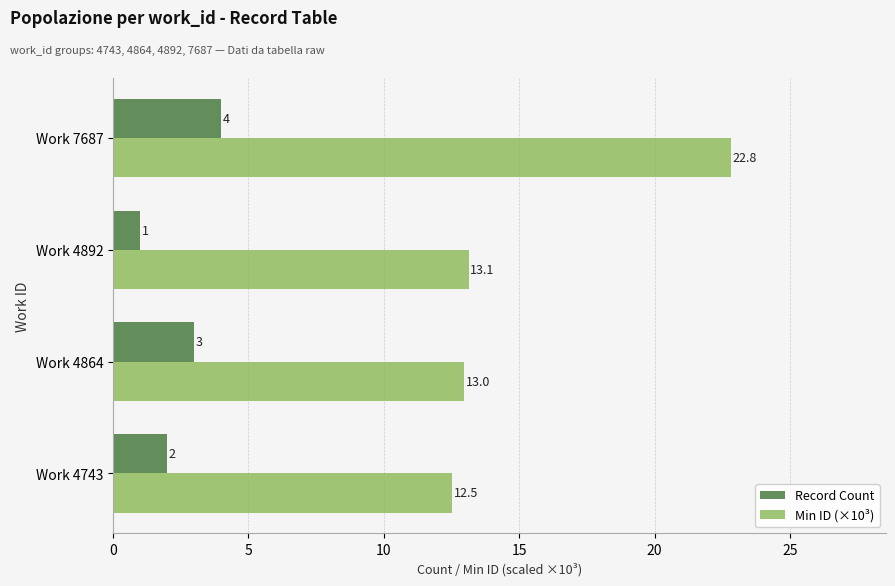

List the series in order of their overall mean, highest first.

Min ID (×10³), Record Count